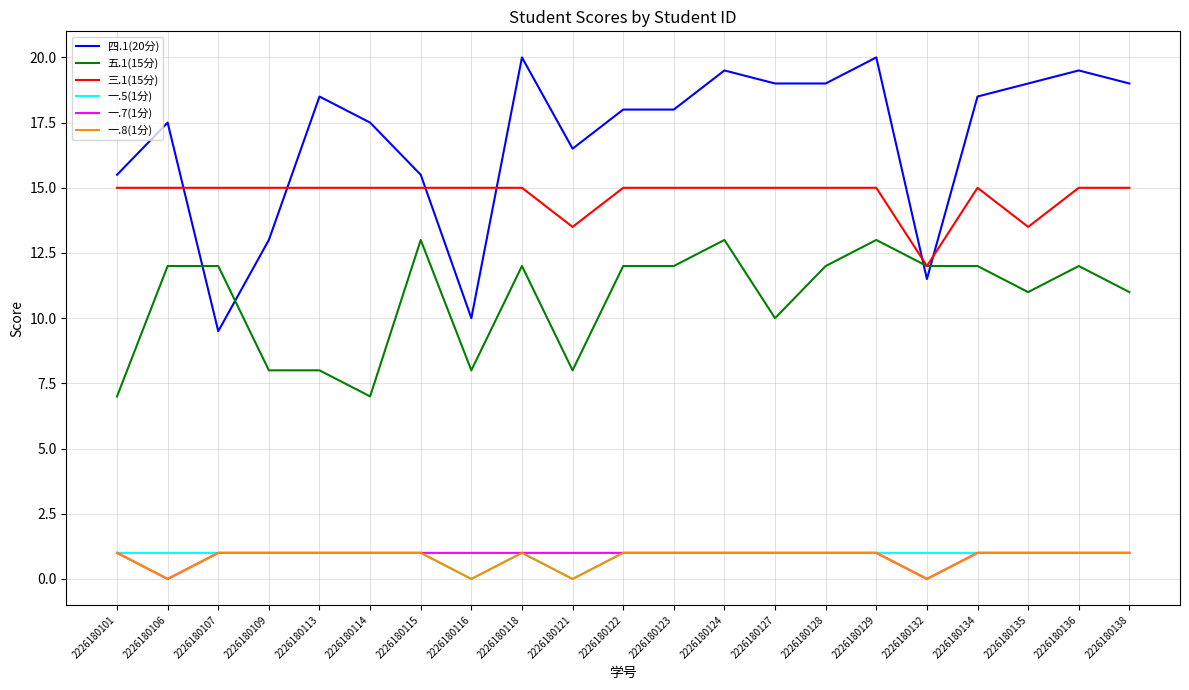

What is the spread (max minus min) of values at 2226180136?

18.5